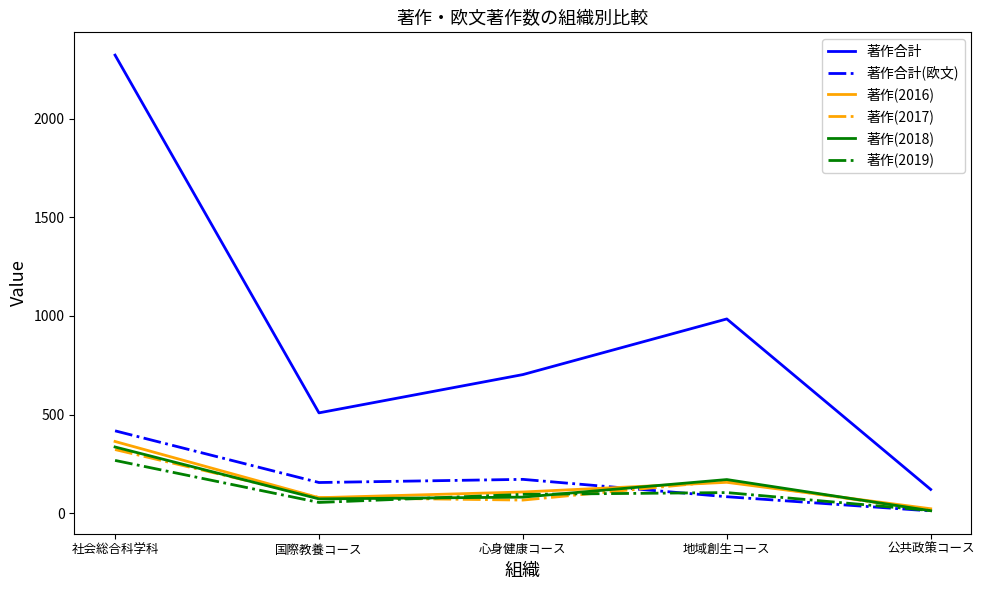

True or false: 著作合計 has a value of 985 at 地域創生コース.

True